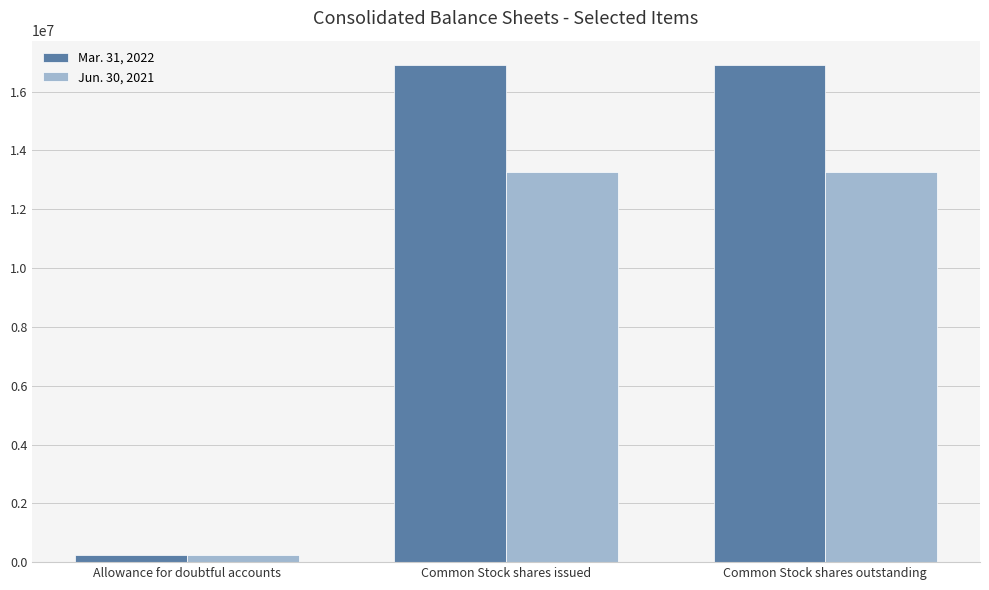

Which series has the largest range (max minus min)?

Mar. 31, 2022